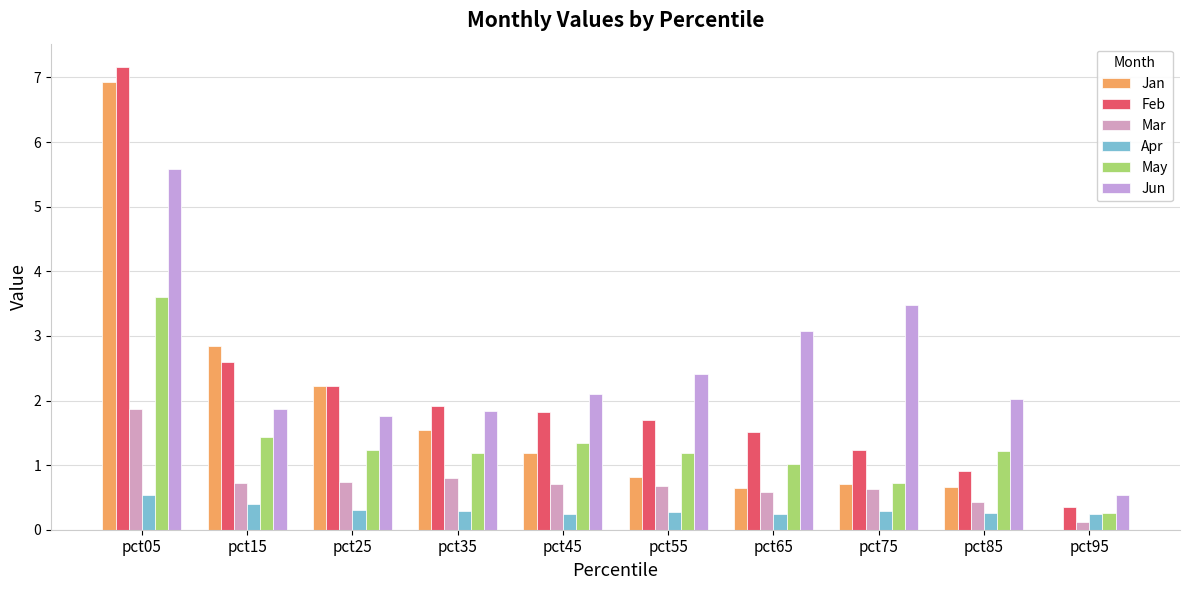

Reading left to right, extract all data points from this chart.

Jan: 6.9	2.8	2.2	1.5	1.2	0.8	0.6	0.7	0.7	0.0
Feb: 7.2	2.6	2.2	1.9	1.8	1.7	1.5	1.2	0.9	0.4
Mar: 1.9	0.7	0.7	0.8	0.7	0.7	0.6	0.6	0.4	0.1
Apr: 0.5	0.4	0.3	0.3	0.2	0.3	0.2	0.3	0.3	0.2
May: 3.6	1.4	1.2	1.2	1.3	1.2	1.0	0.7	1.2	0.3
Jun: 5.6	1.9	1.8	1.8	2.1	2.4	3.1	3.5	2.0	0.5